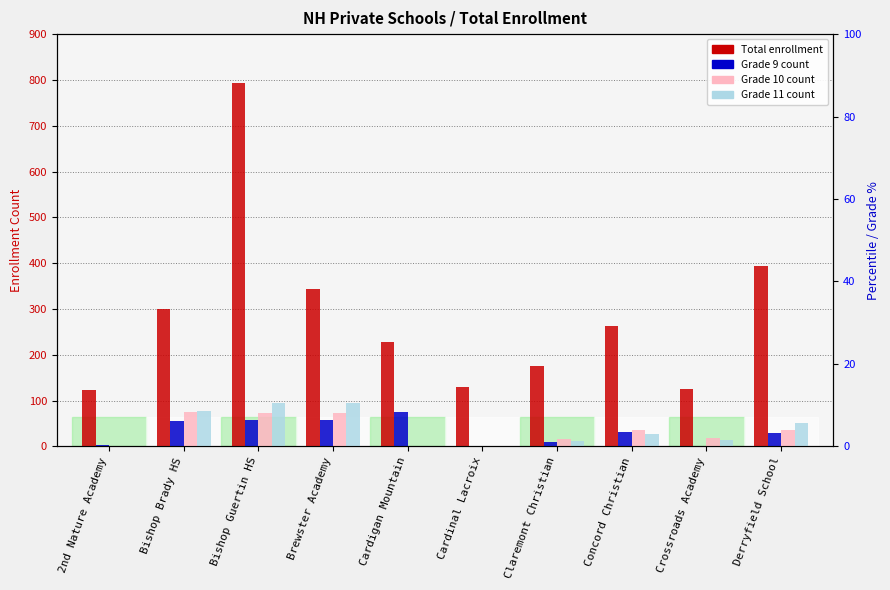

Count the number of categories in the chart.

10